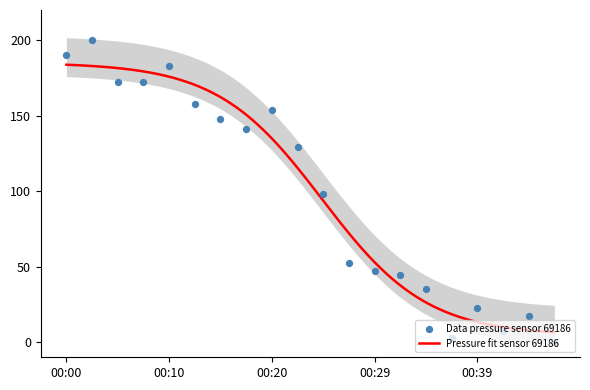

What is the change in value from 00:10 to 00:12?

-25.1